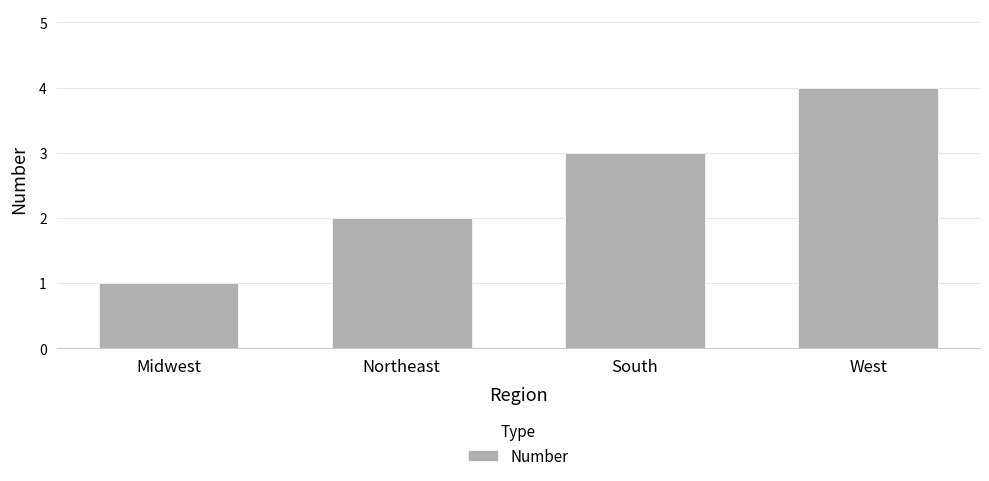

What is the value of the 4th bar from the left?

4